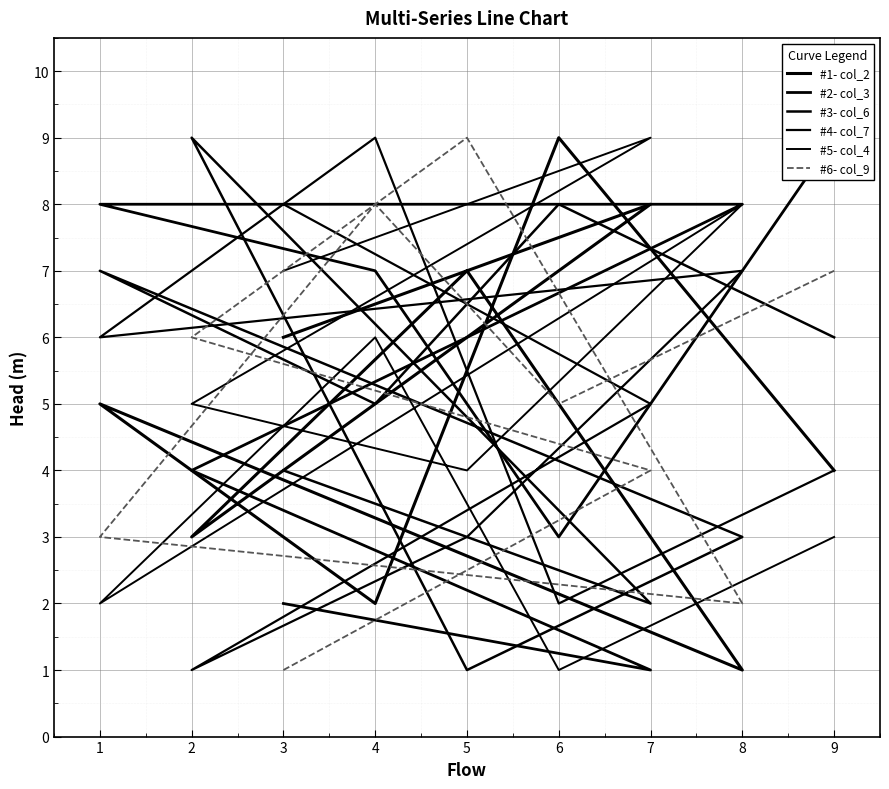

What is the difference between the second highest and minimum values in the #3- col_6 series?

7